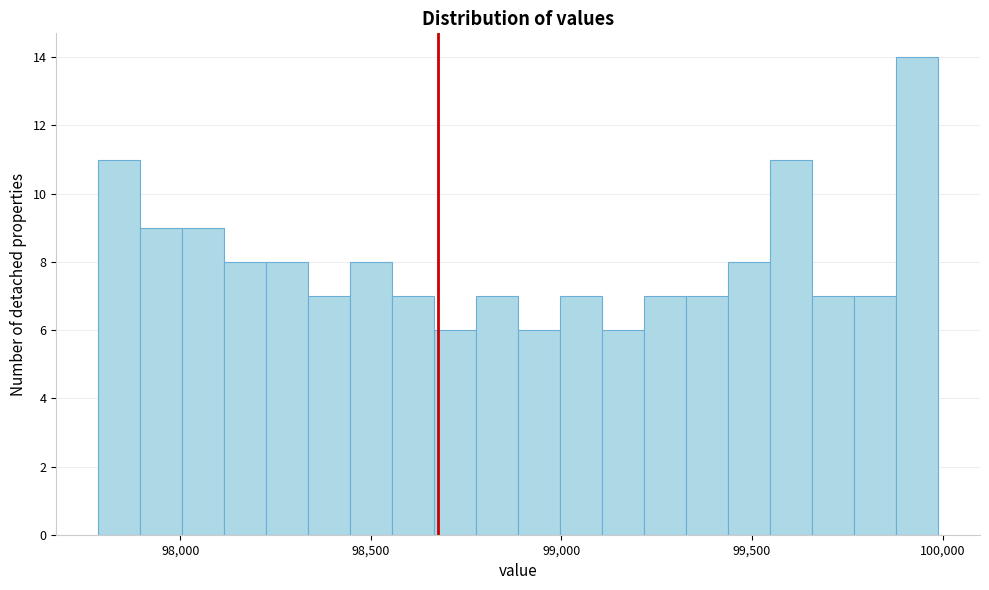

Read against the x-axis, roughly where is the centre of the tallest bar?

99950